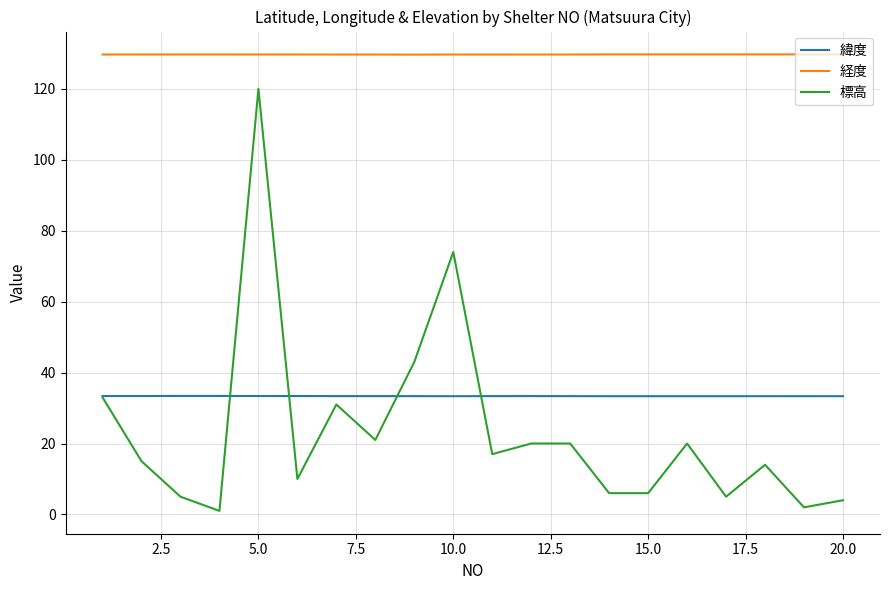

What is the maximum value for 経度?

129.7